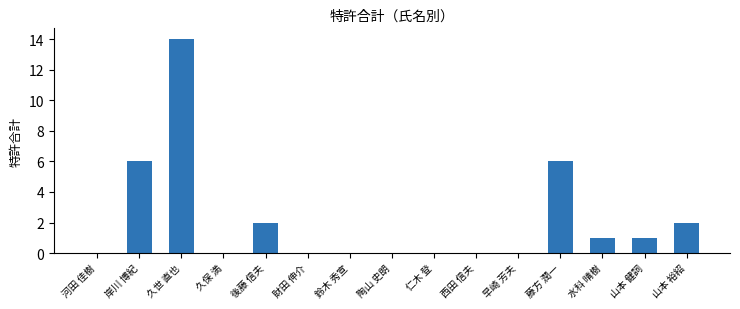

Reading right to left, what are all the values shown in this chart?

2	1	1	6	0	0	0	0	0	0	2	0	14	6	0